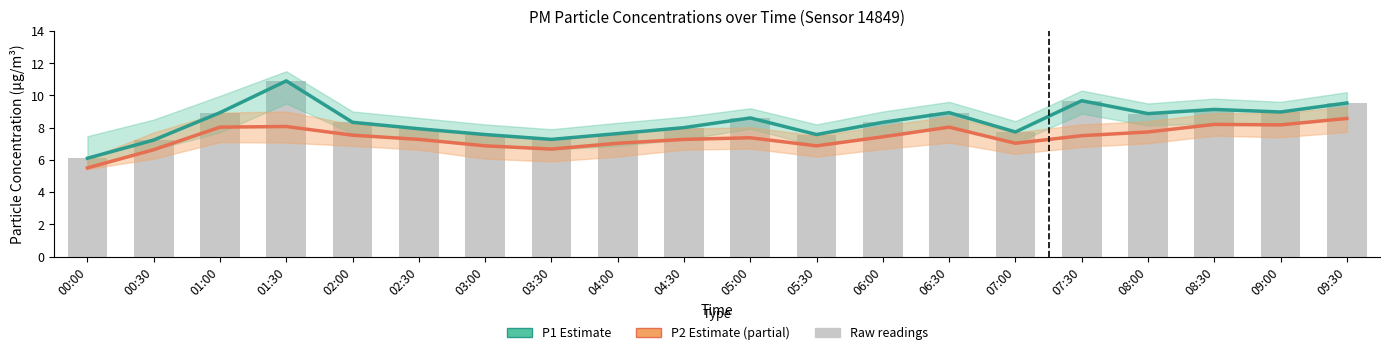

Which series has the largest total across all categories?

P1 estimate